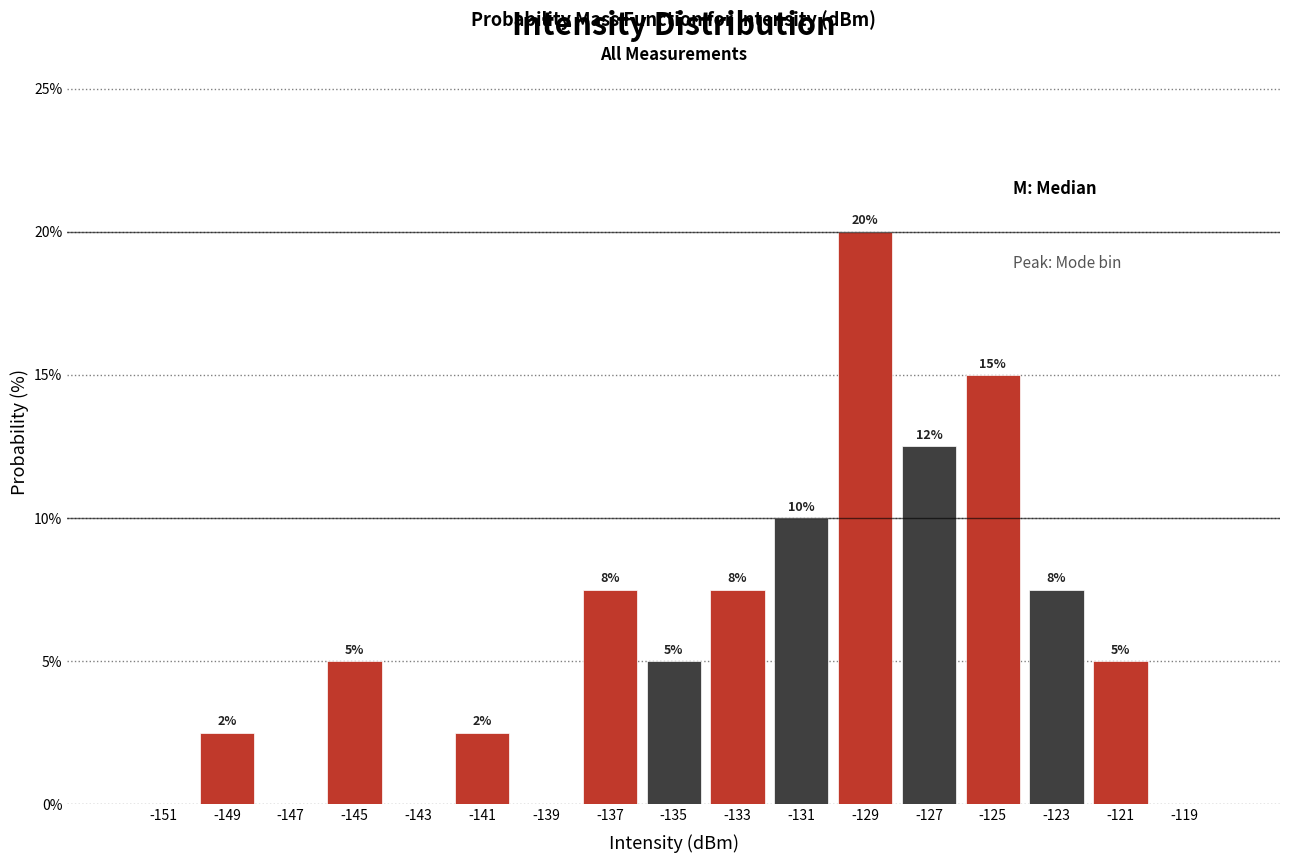

Over which range of the x-axis is the bar tallest?

-130 to -128